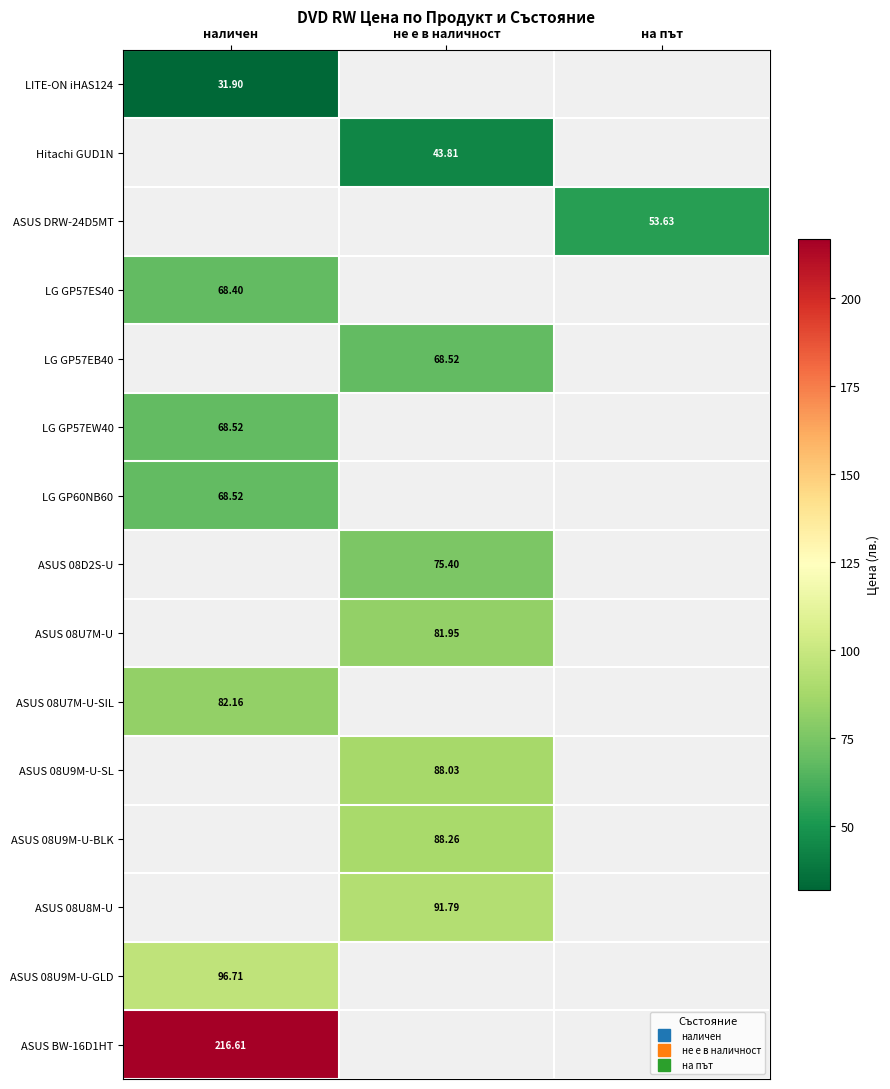

At how many categories does at least one series exceed 44?

3